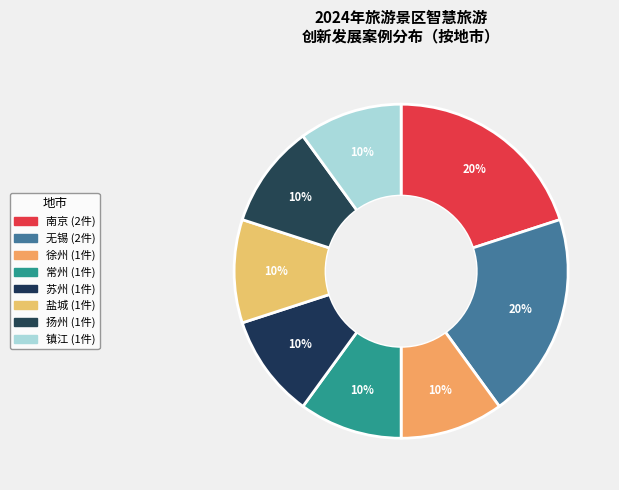

Count the number of slices in the pie.

8